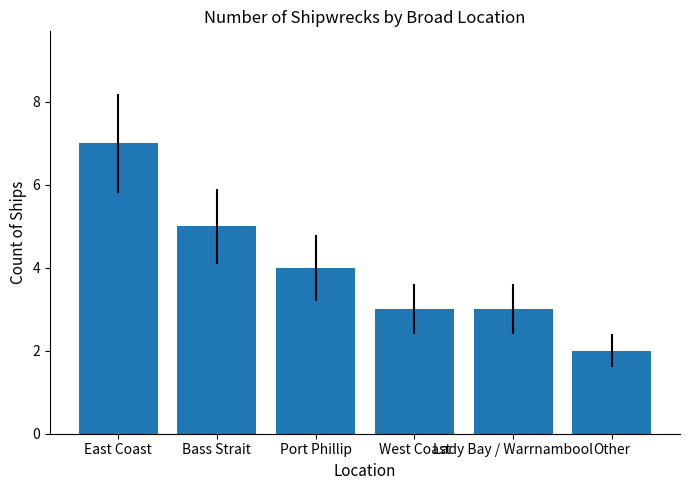

What is the minimum value shown in the chart?

2